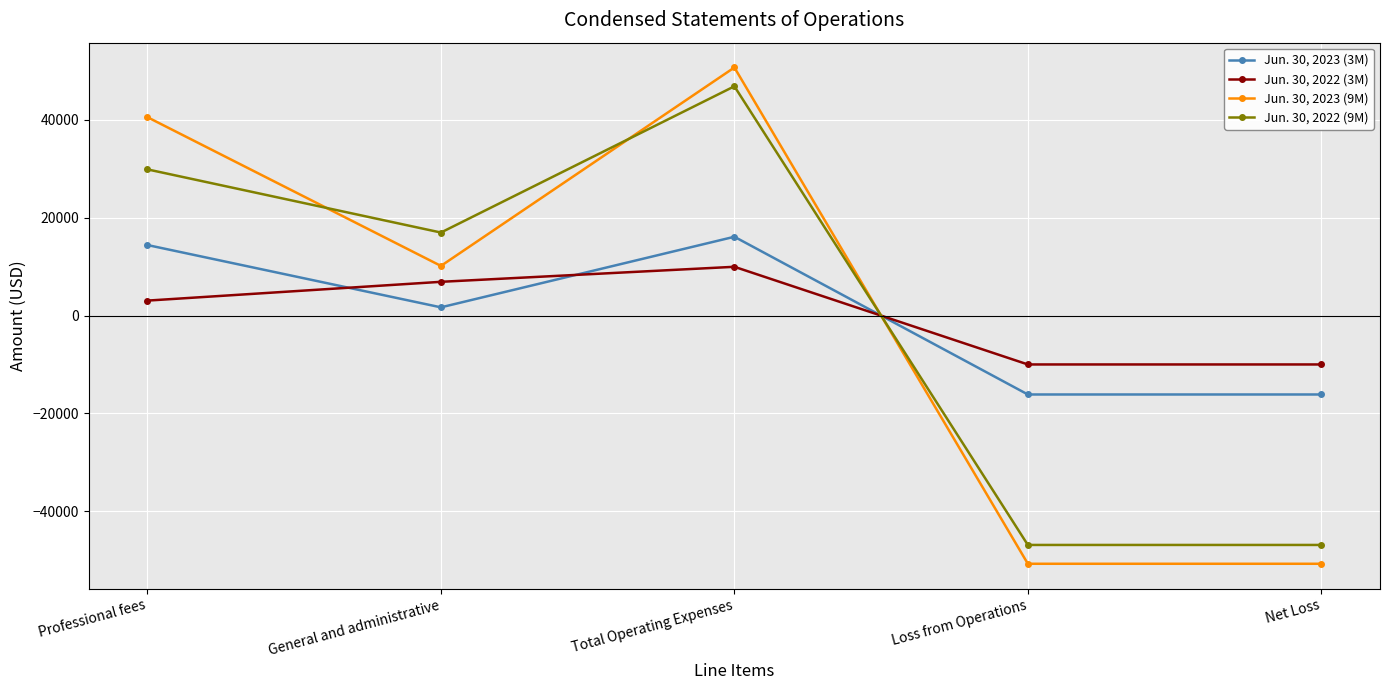

Reading left to right, extract all data points from this chart.

Jun. 30, 2023 (3M): Professional fees=14423	General and administrative=1692	Total Operating Expenses=16115	Loss from Operations=-16115	Net Loss=-16115
Jun. 30, 2022 (3M): Professional fees=3070	General and administrative=6909	Total Operating Expenses=9979	Loss from Operations=-9979	Net Loss=-9979
Jun. 30, 2023 (9M): Professional fees=40549	General and administrative=10158	Total Operating Expenses=50707	Loss from Operations=-50707	Net Loss=-50707
Jun. 30, 2022 (9M): Professional fees=29883	General and administrative=16978	Total Operating Expenses=46861	Loss from Operations=-46861	Net Loss=-46861